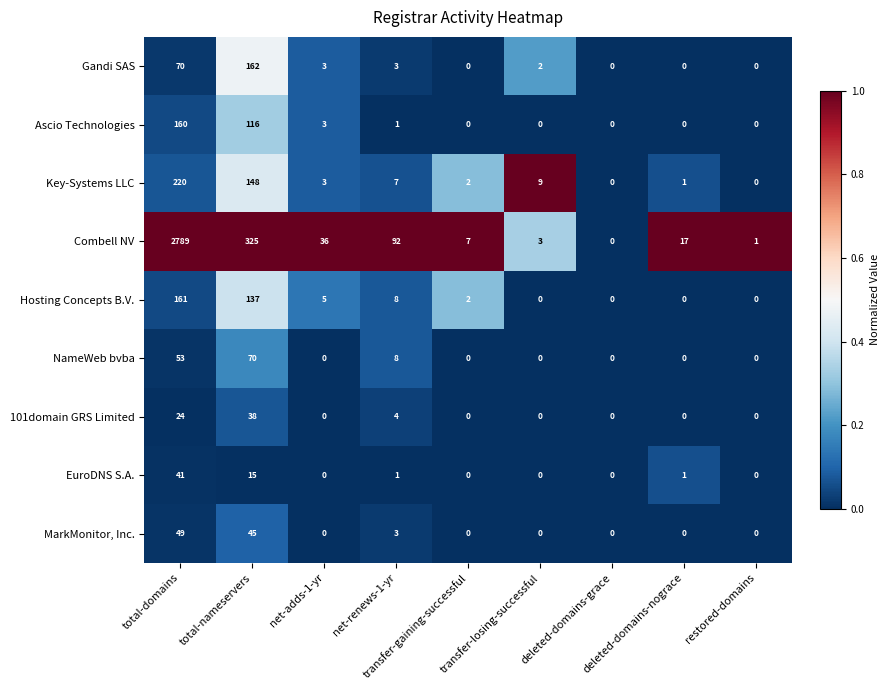

What is the difference between the highest and lowest values at transfer-losing-successful?

9